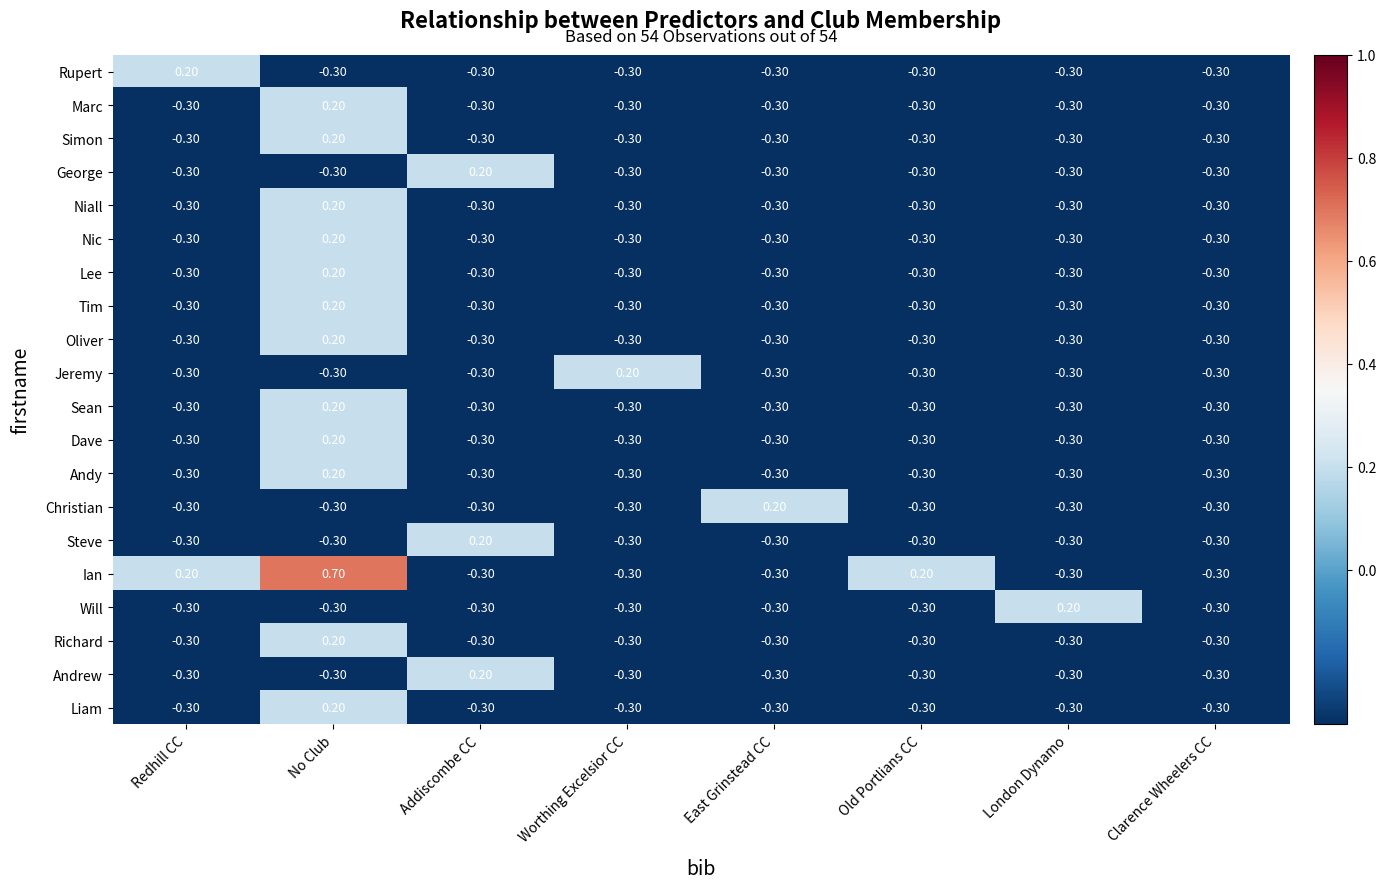

Which series has the largest range (max minus min)?

Ian